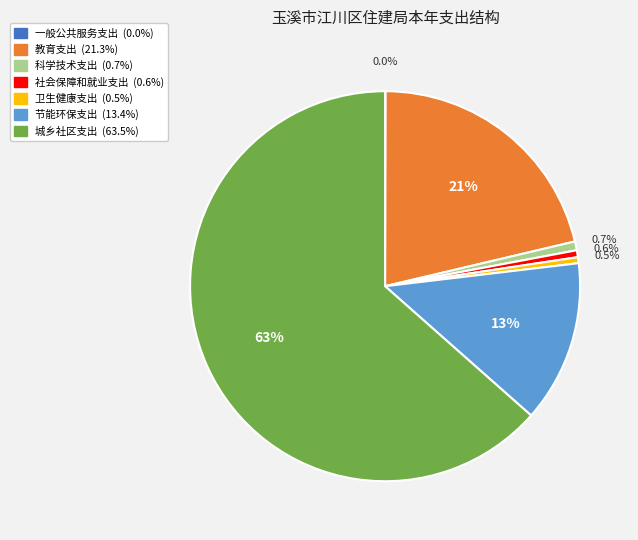

Is there any slice that represents more than half of the pie?

Yes